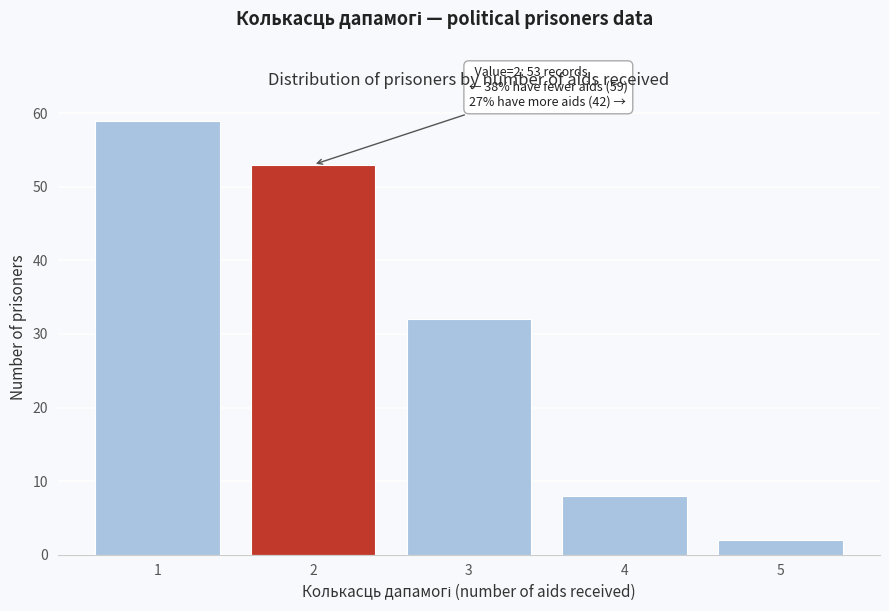

Reading left to right, transcribe all the data shown in this chart.

59	53	32	8	2